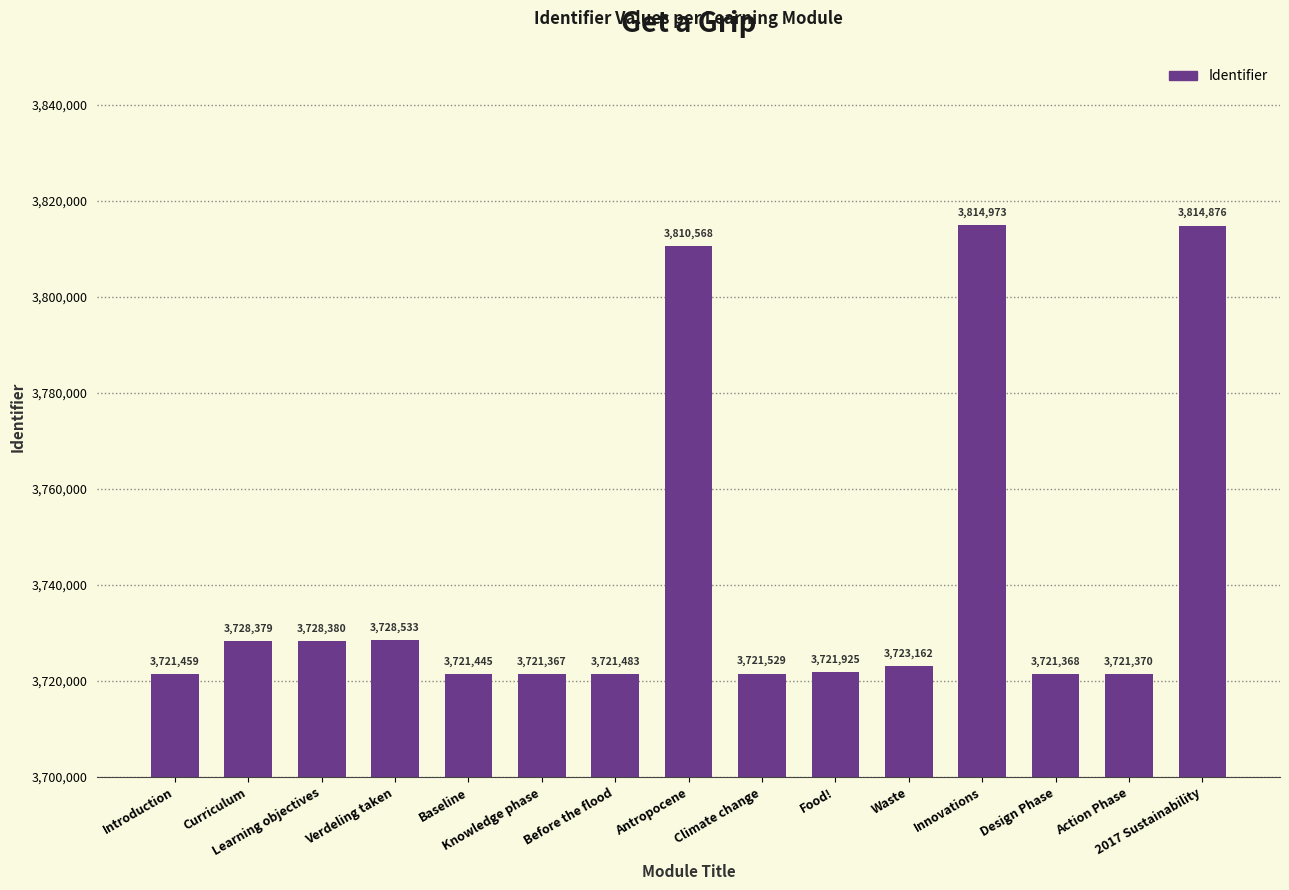

What is the average value?

3741388